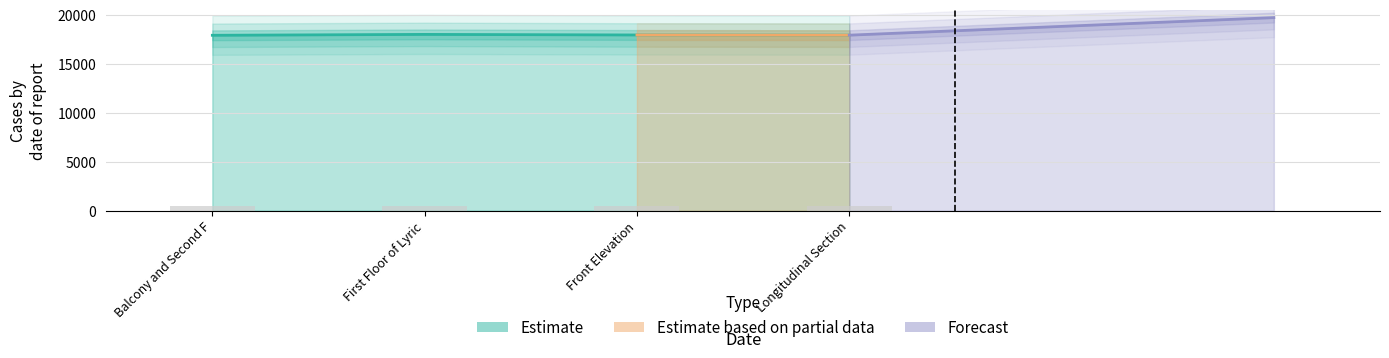

At which category does the chart reach its peak across all series?

First Floor of Lyric